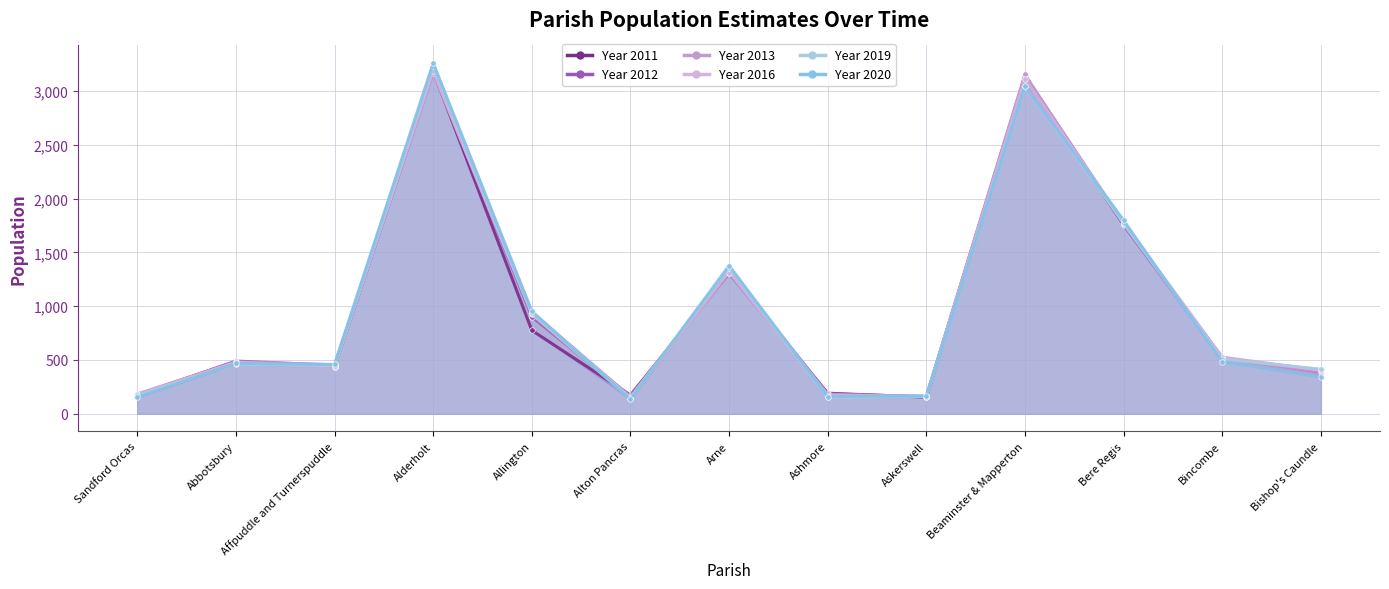

How many categories are shown in the chart?

13